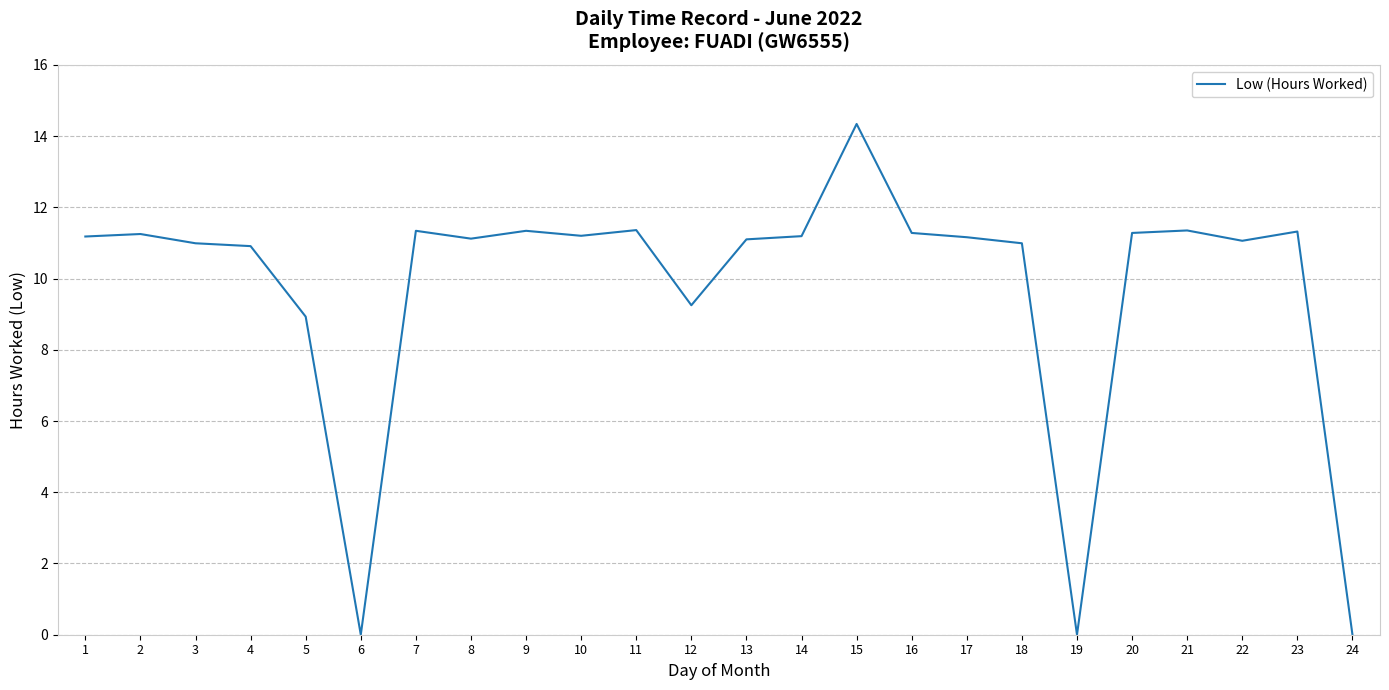

True or false: the data shows 8.9 at 5.

True